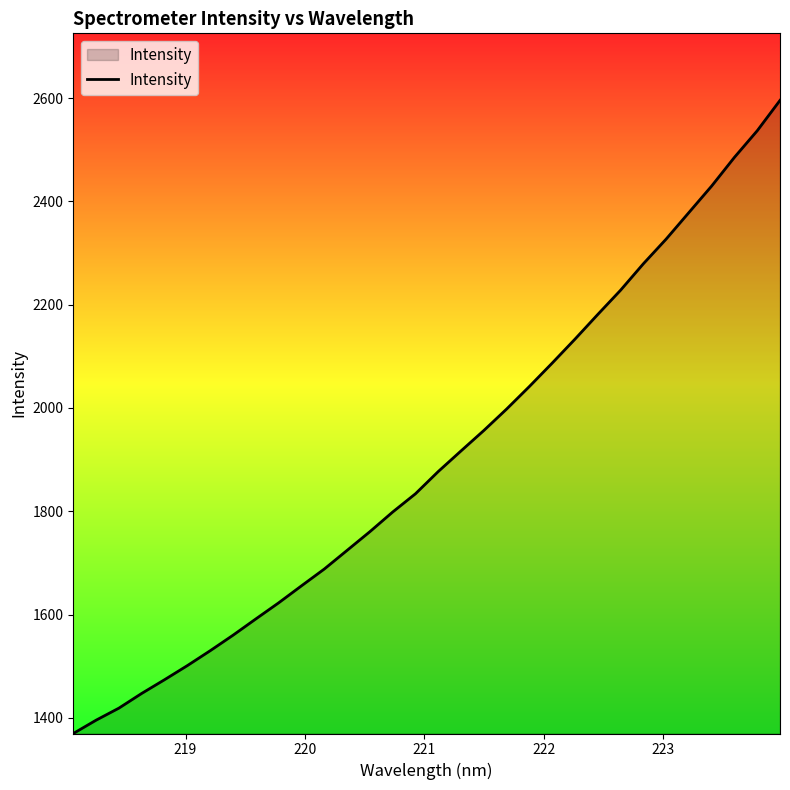

What is the greatest value displayed?

2595.5